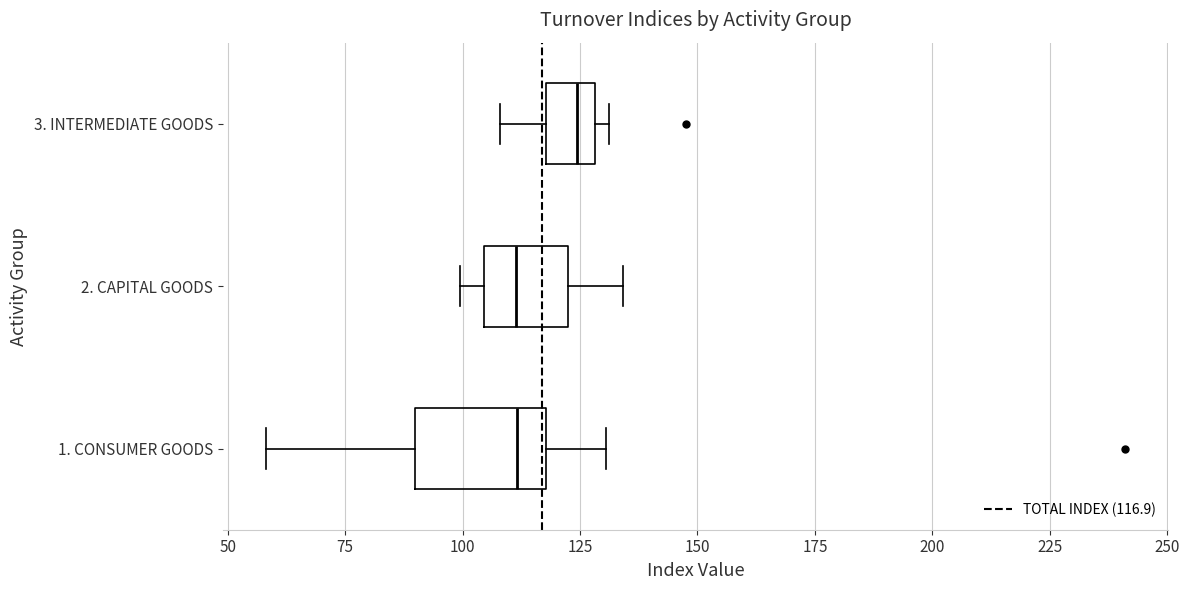

Reading bottom to top, read every box against the x-axis: the position of its median line, the range the box covers, and the ends of its whiskers. The values are not printed on the chart, so give them approximately, as read against the axis.

1. CONSUMER GOODS: median 110, box 90 to 120, whiskers 60 to 130
2. CAPITAL GOODS: median 110, box 105 to 125, whiskers 100 to 135
3. INTERMEDIATE GOODS: median 125, box 120 to 130, whiskers 110 to 130 (just right of the box's right edge)